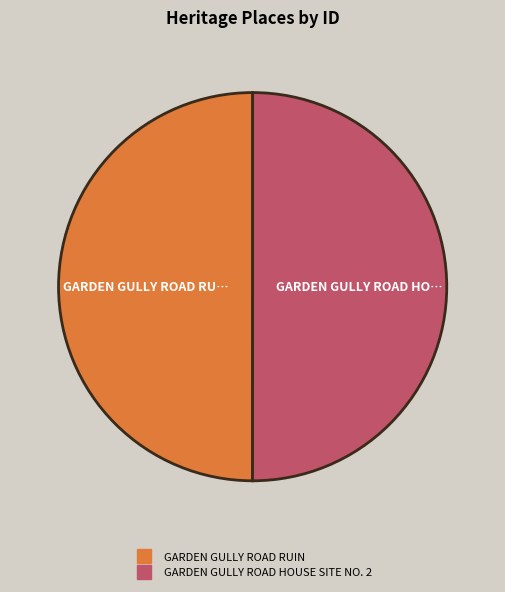

Count the number of slices in the pie.

2